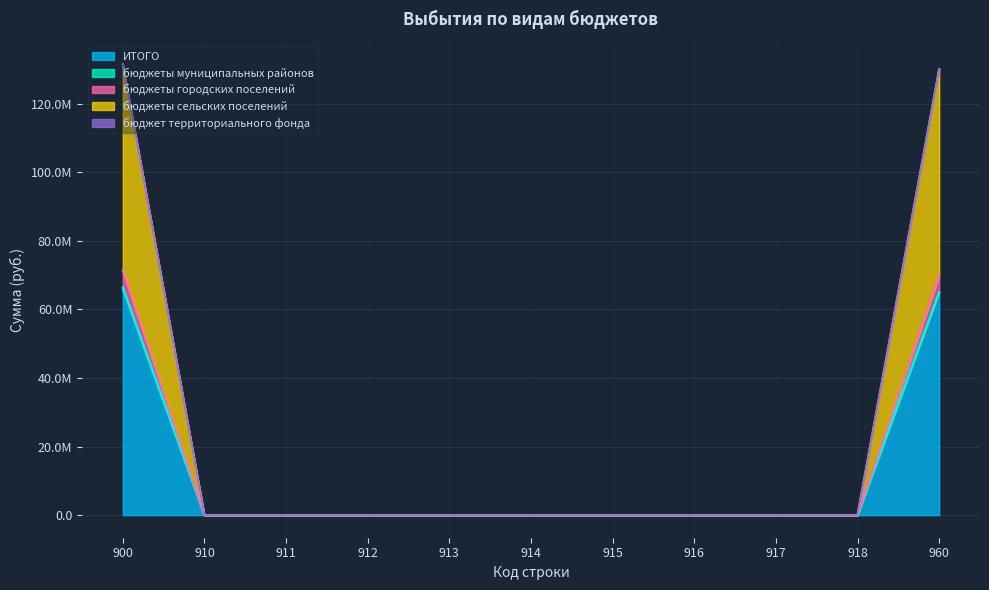

The бюджеты городских поселений series shows 0.0 at 912. True or false?

True